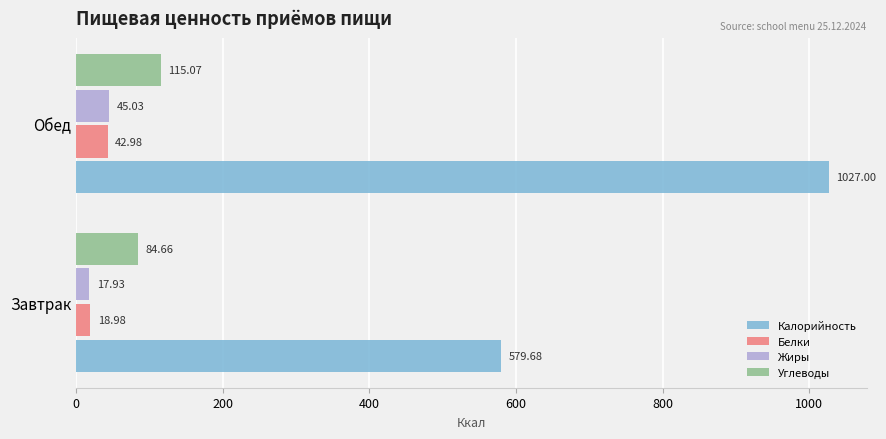

At which category is the sum across all series the highest?

Обед